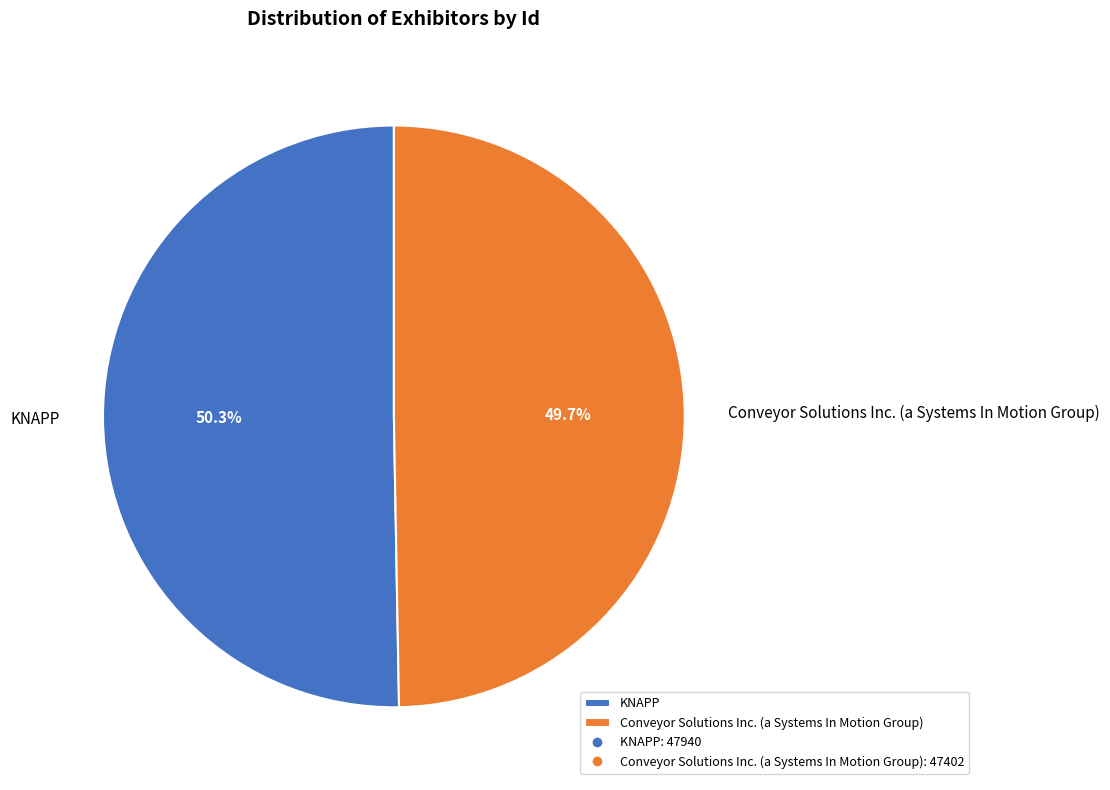

What is the ratio of the value at Conveyor Solutions Inc. (a Systems In Motion Group) to the value at KNAPP?

1.0